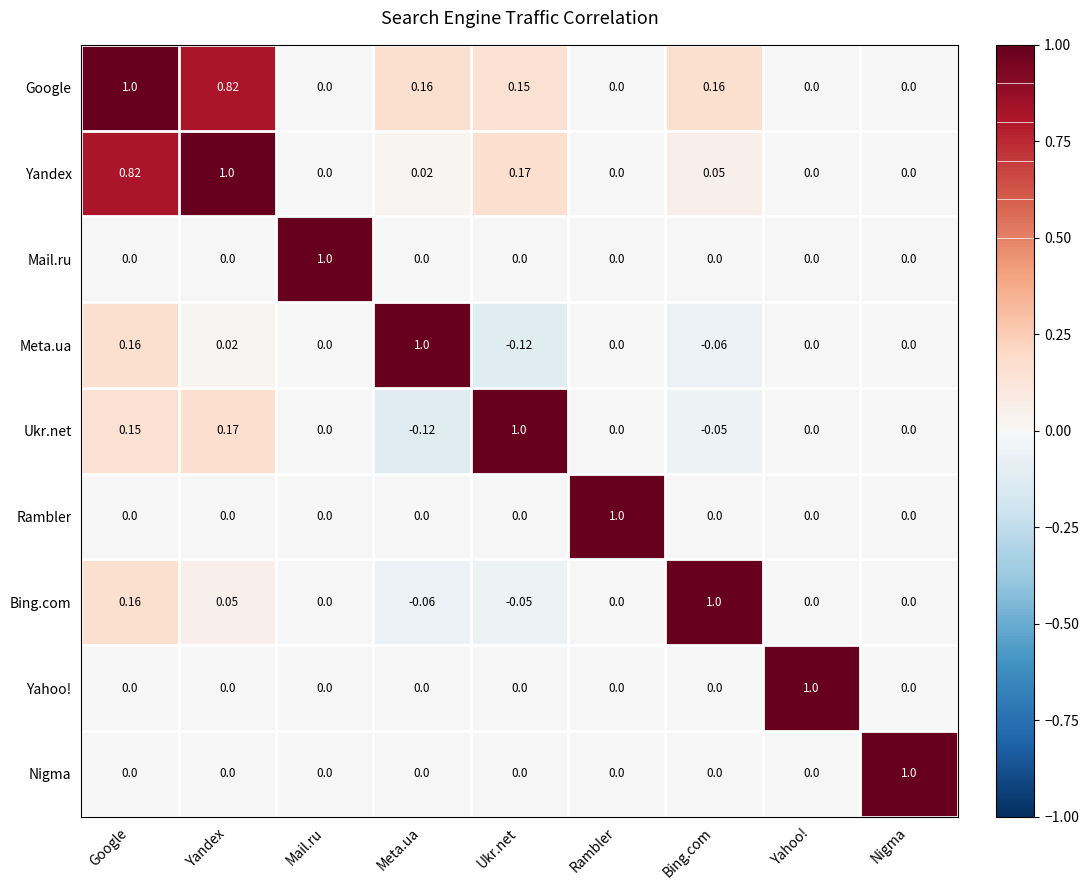

At which label does Nigma reach its peak?

Nigma